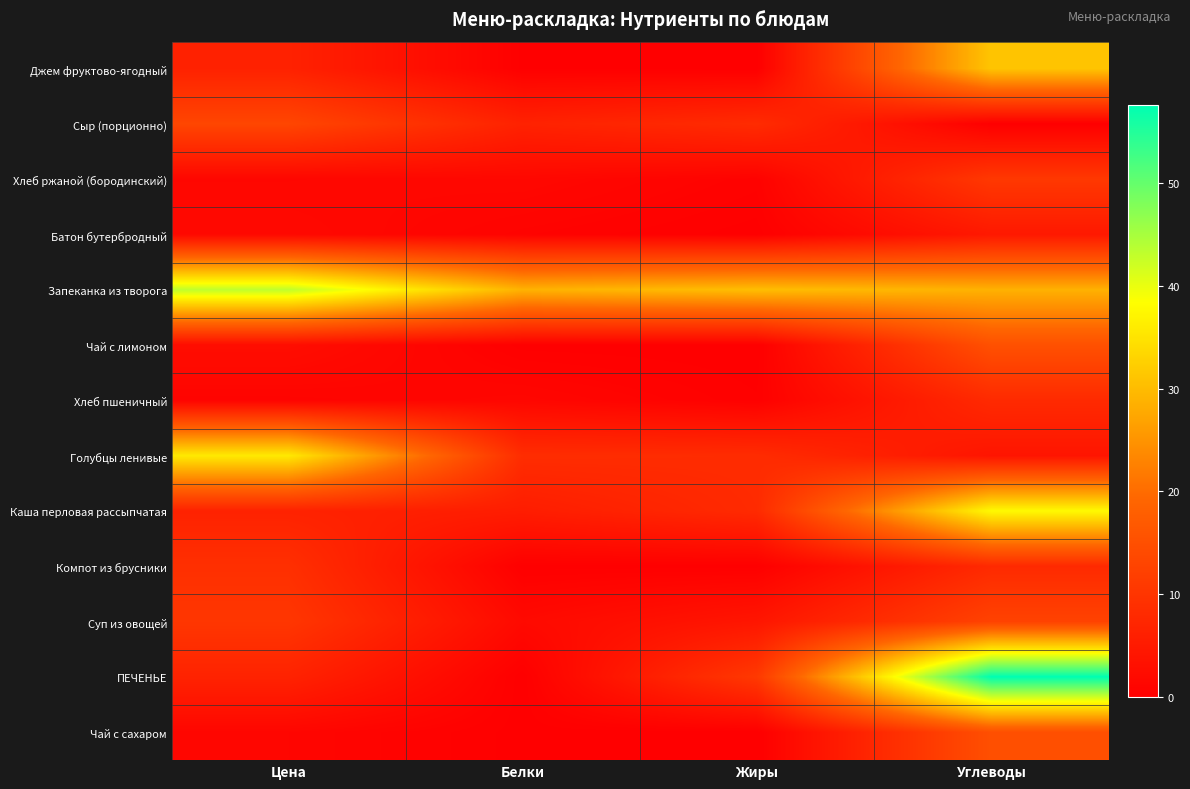

Which category has the lowest value across all series?

Углеводы